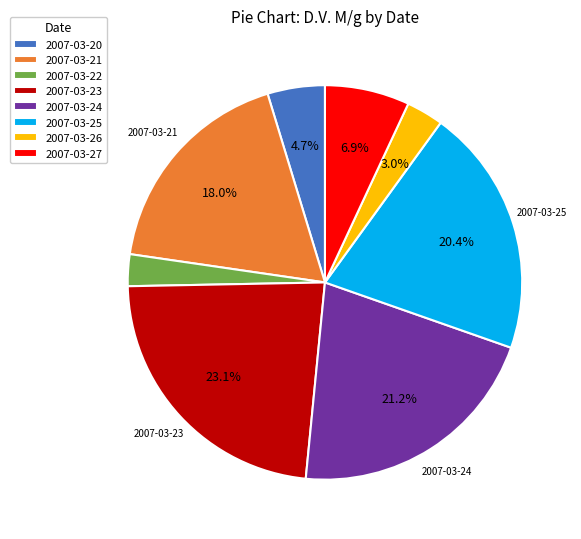

Count the number of slices in the pie.

8